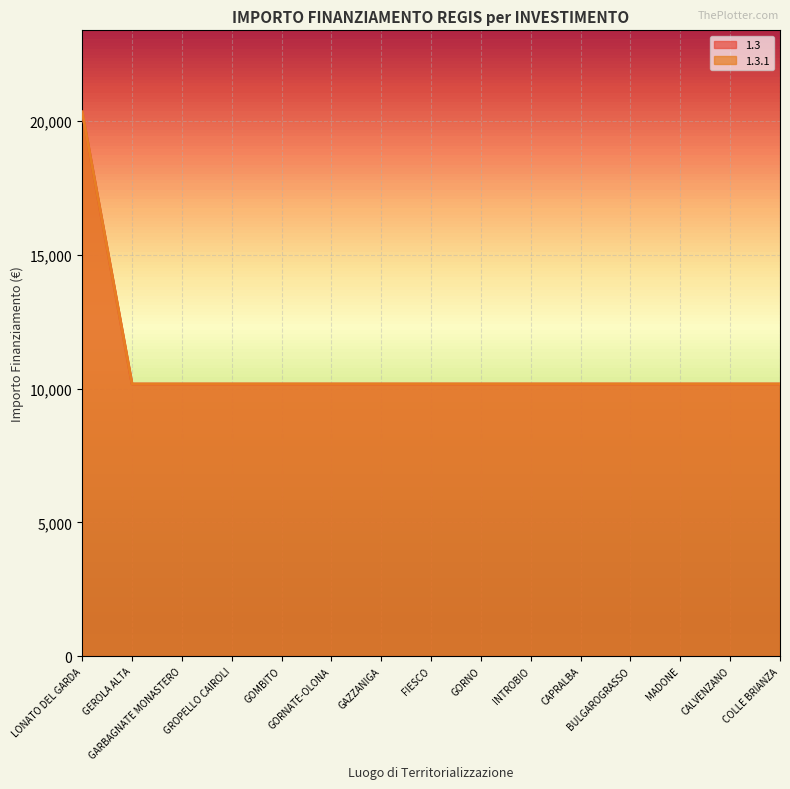

Does the chart display data point markers on the line(s)?

No